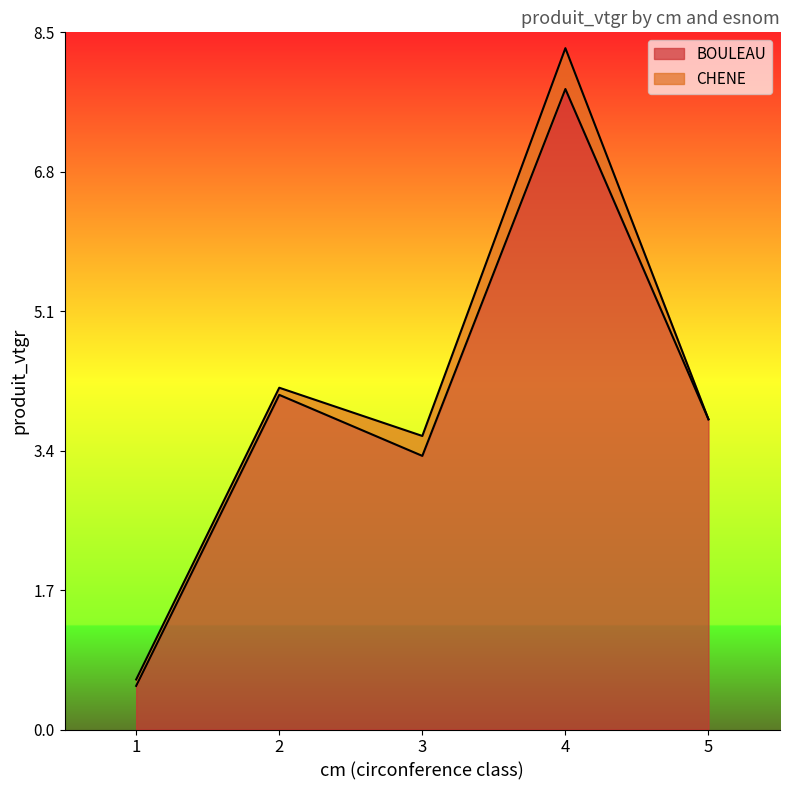

The chart shows a value of 7.8 at 4. True or false?

True